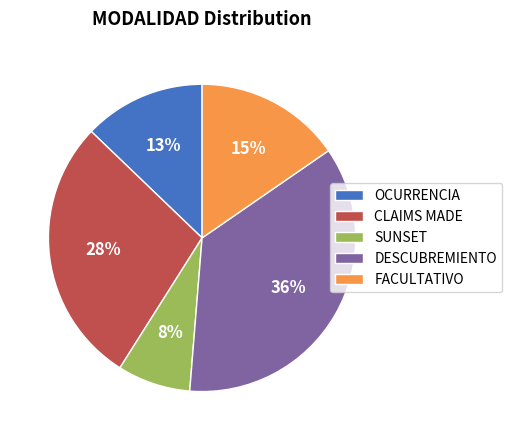

Is DESCUBREMIENTO the majority of the pie?

No